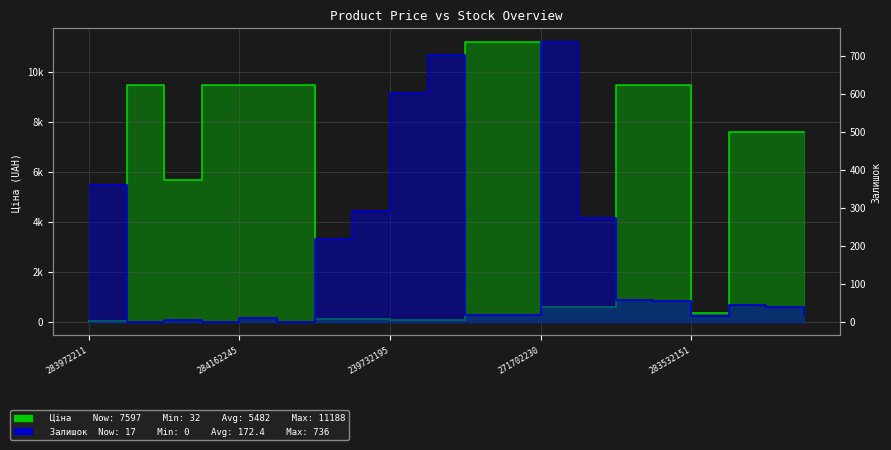

Which series has the largest range (max minus min)?

Ціна